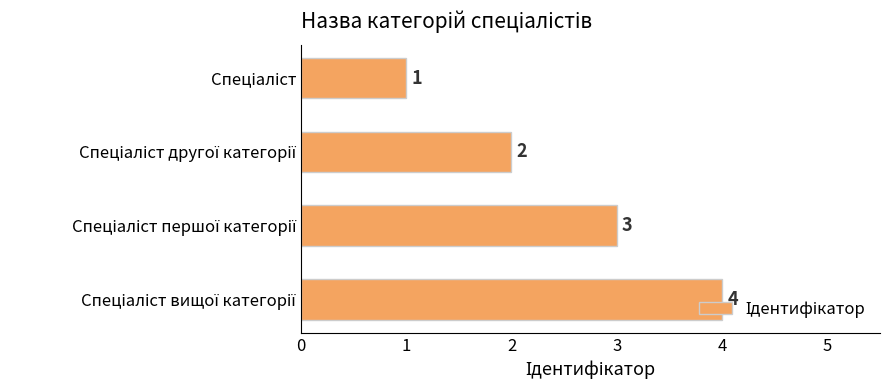

How many values are between 2 and 4?

3